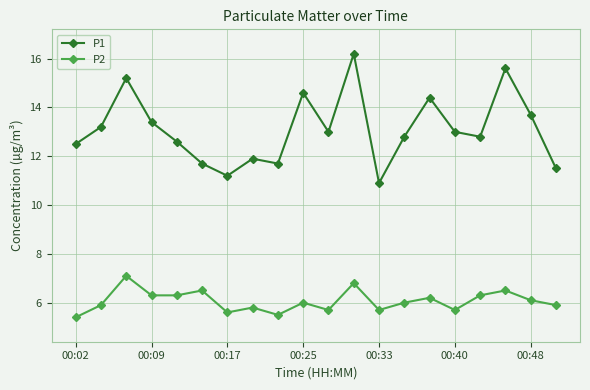

True or false: P1 and P2 cross at least once.

False